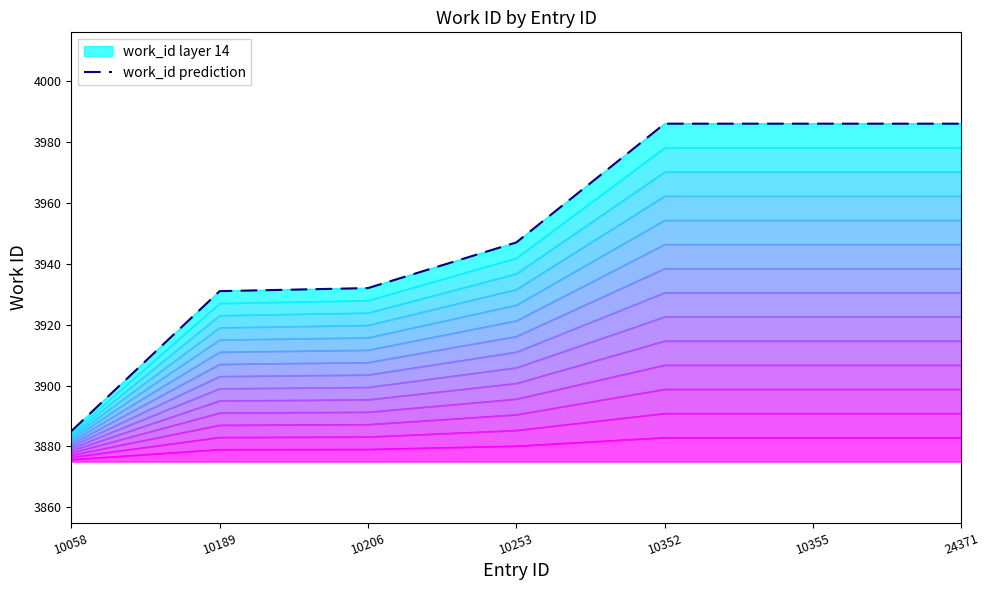

How many data points does each series have?

7